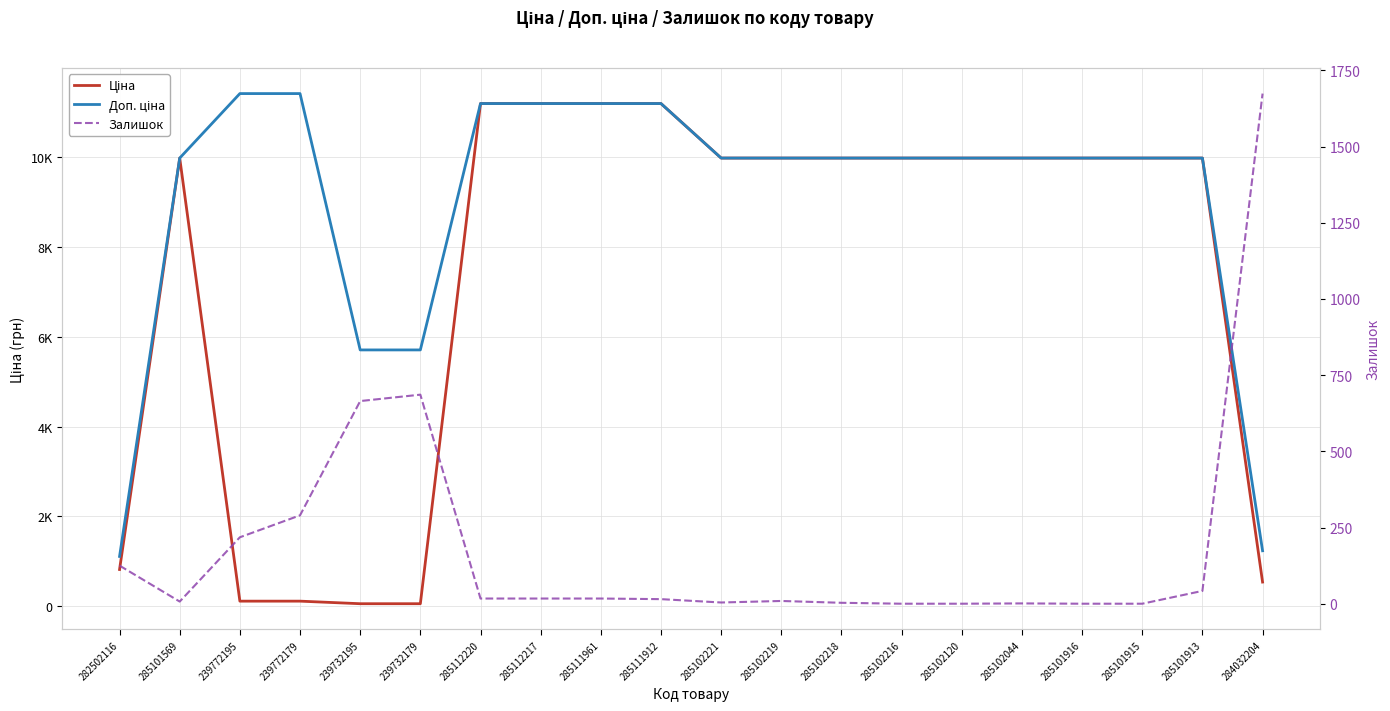

At which label does Ціна reach its minimum?

239732195